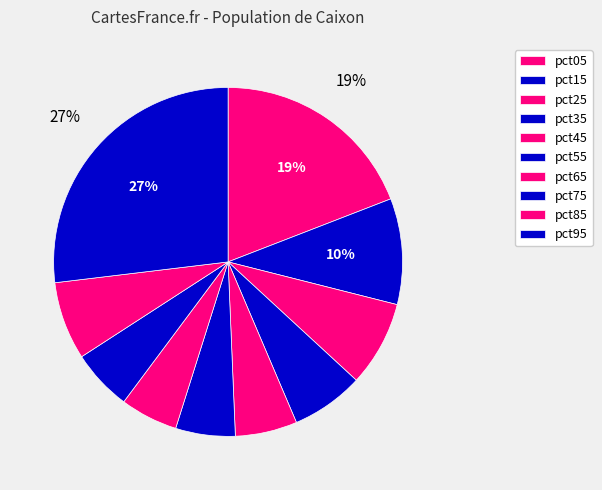

To the nearest percent, what is the difference between the largest and smallest slice percentages?

22%